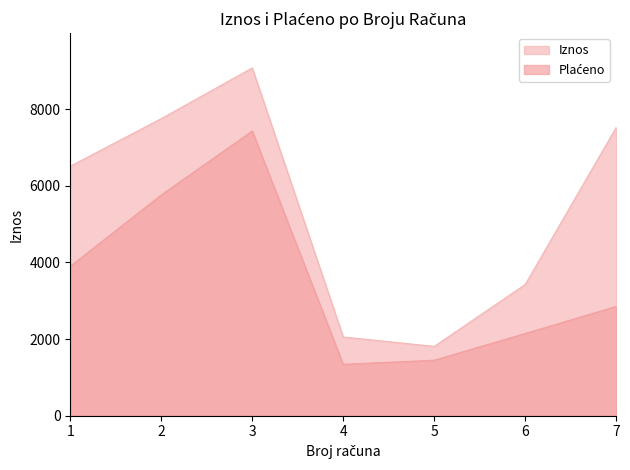

How many lines are shown in the chart?

2